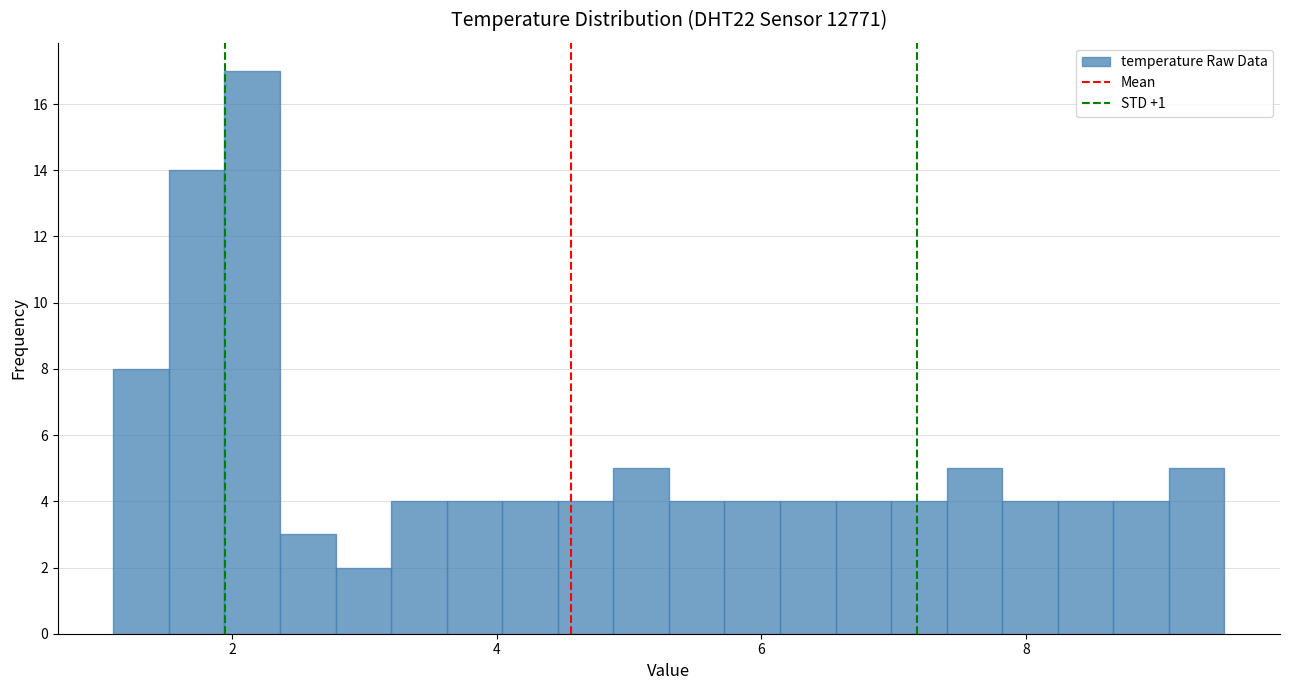

Around what value on the x-axis is the tallest bar? Give the approximate position of its centre, as read against the axis.

2.2